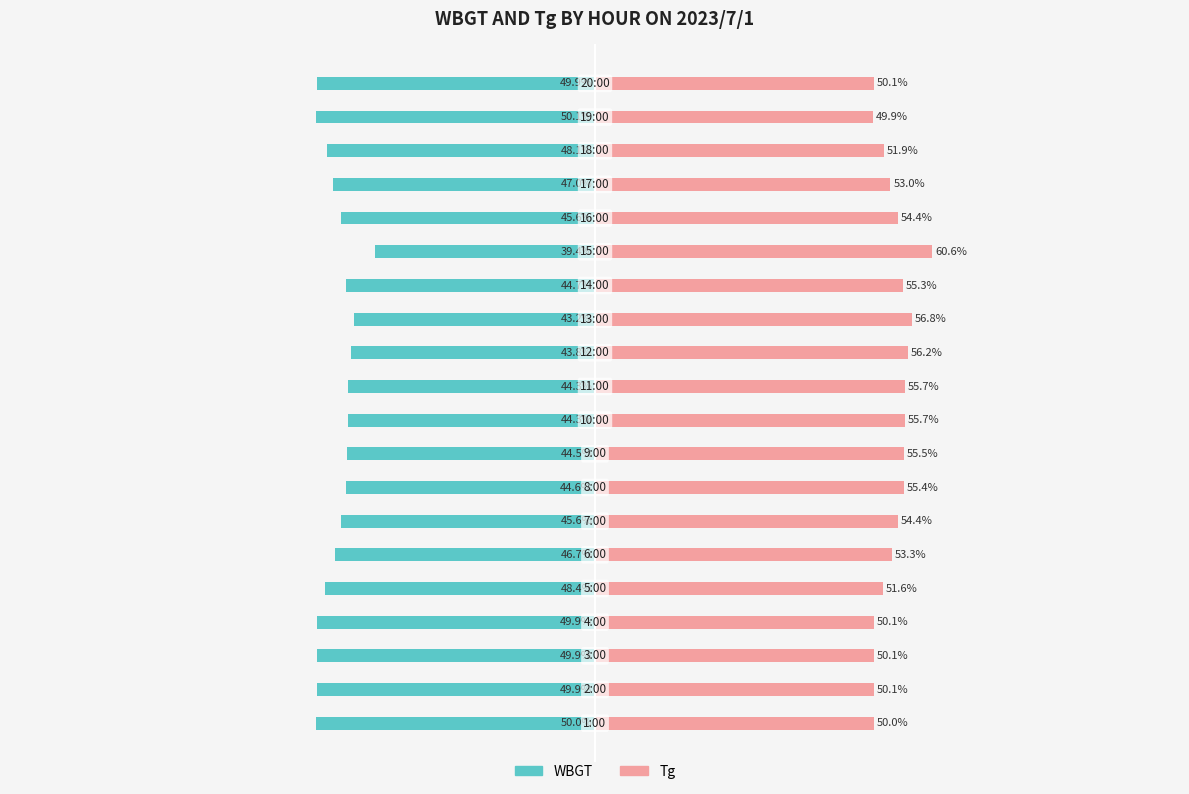

What is the average value of the WBGT series?

-46.5